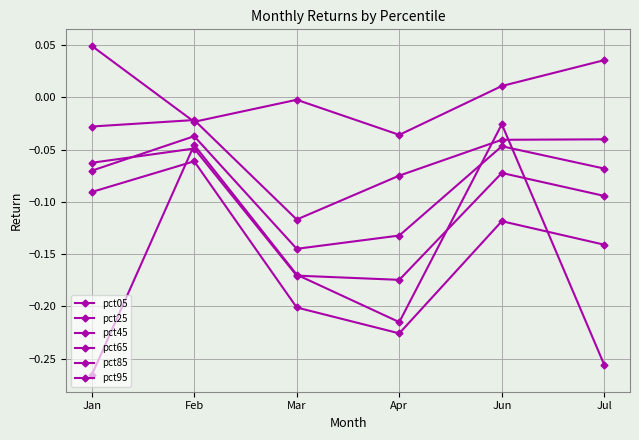

What is the smallest value displayed?

-0.3